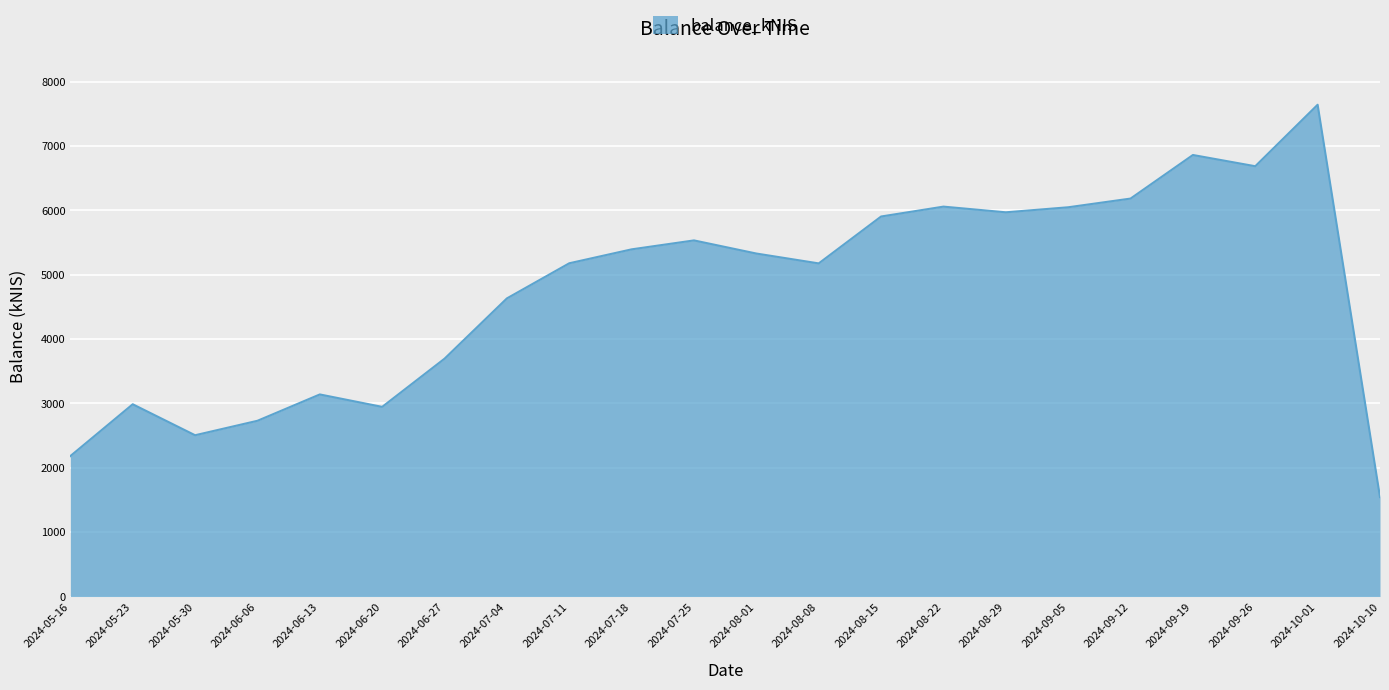

The value at 2024-05-16 is 2182.4. True or false?

True